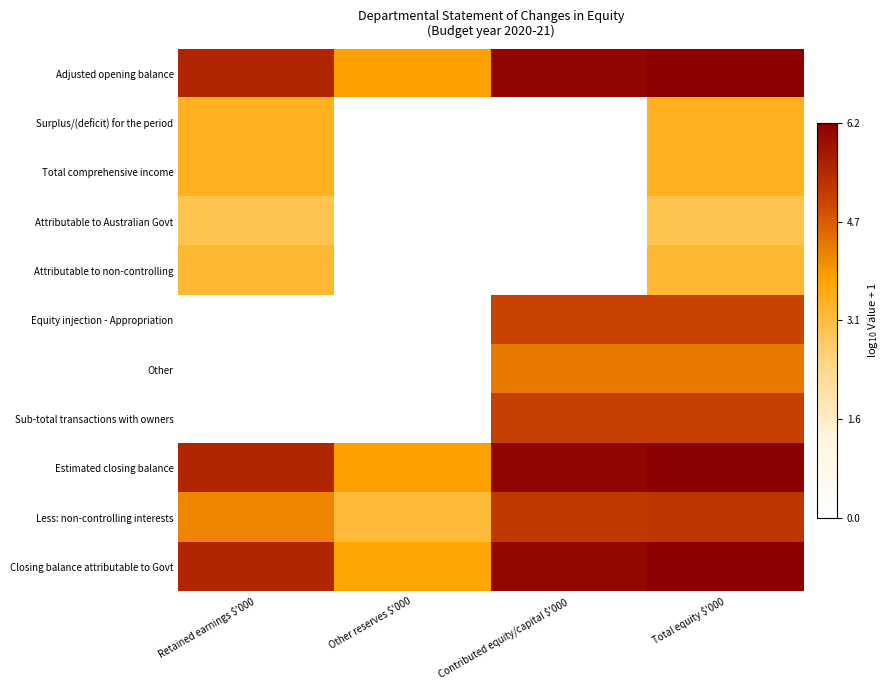

Which series has the largest total across all categories?

Estimated closing balance